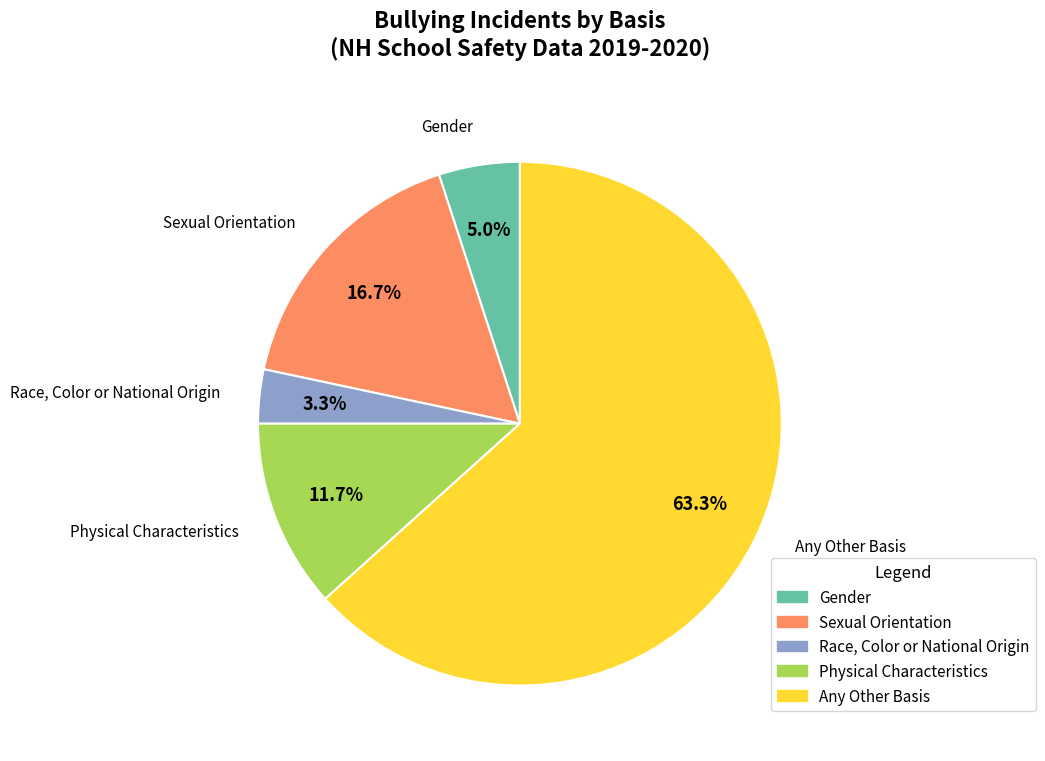

To the nearest percent, what is the average slice percentage?

20%